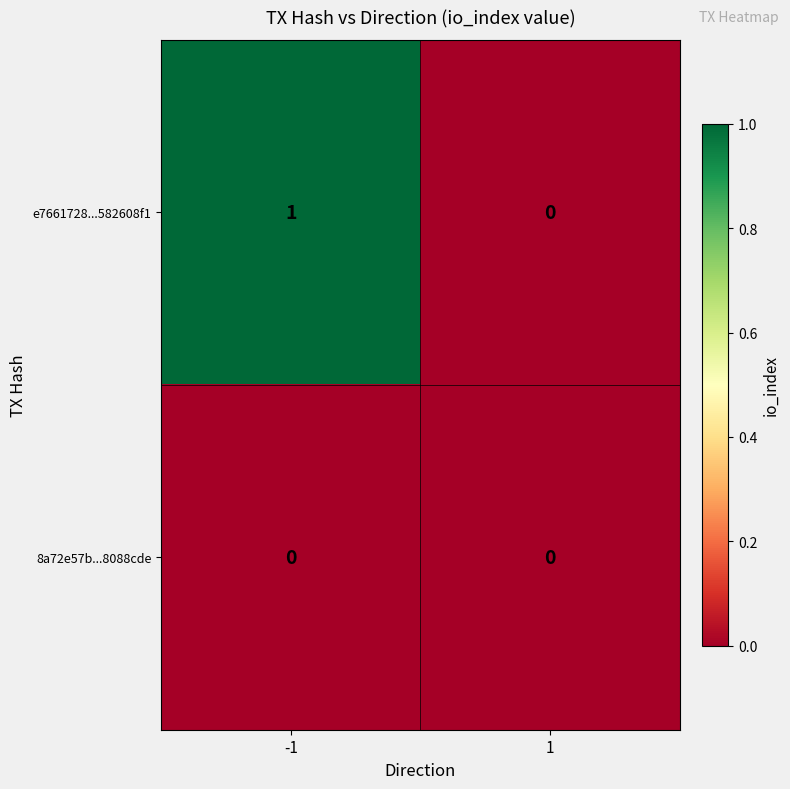

Reading left to right, extract all data points from this chart.

e7661728...582608f1: -1=1	1=0
8a72e57b...8088cde: -1=0	1=0